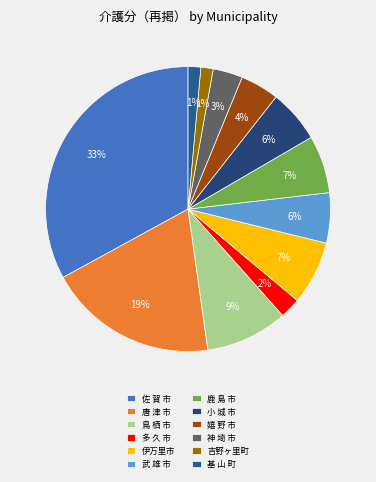

How many slices are in this pie chart?

12